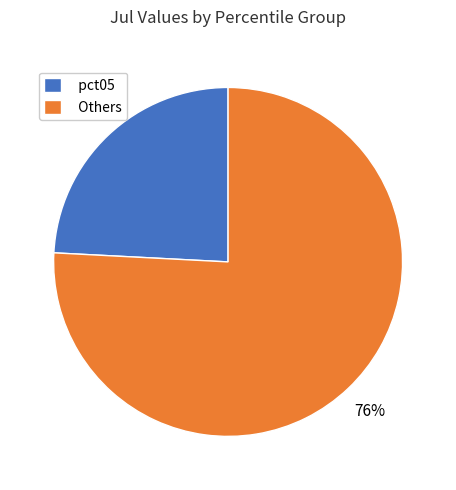

To the nearest percent, what is the combined percentage of pct05 and Others?

100%